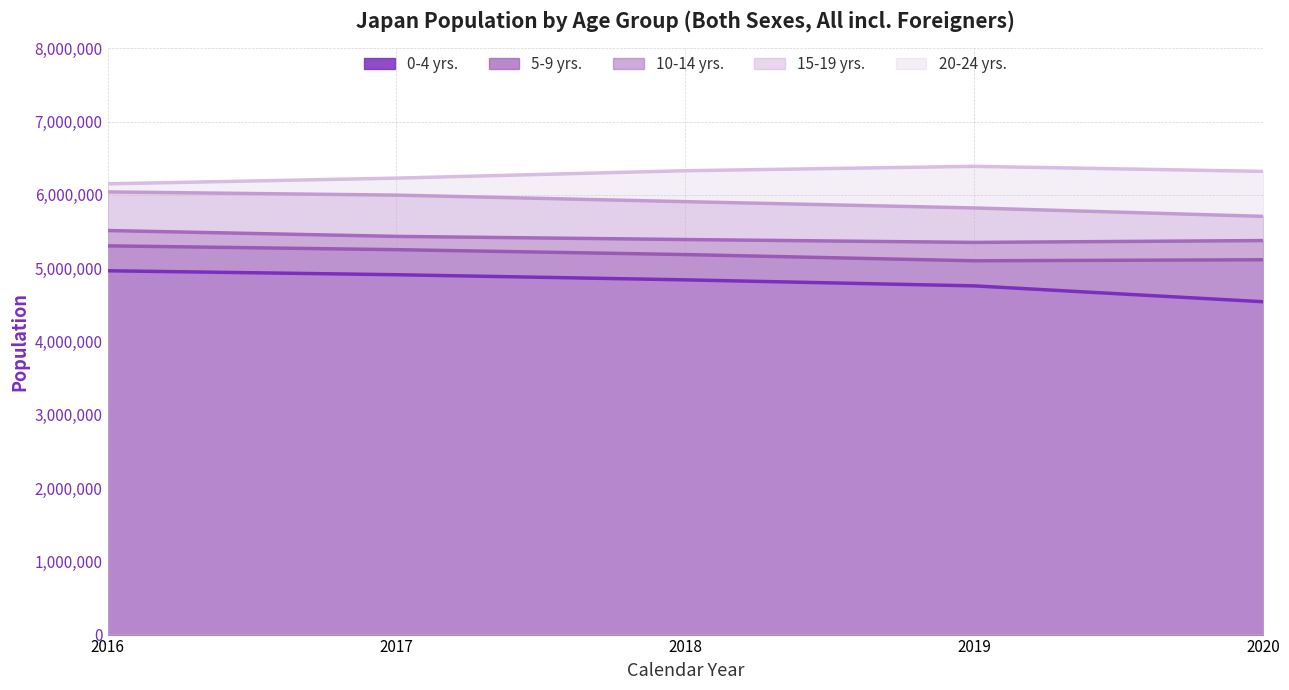

How many interior local valleys does the 5-9 yrs. series have?

1